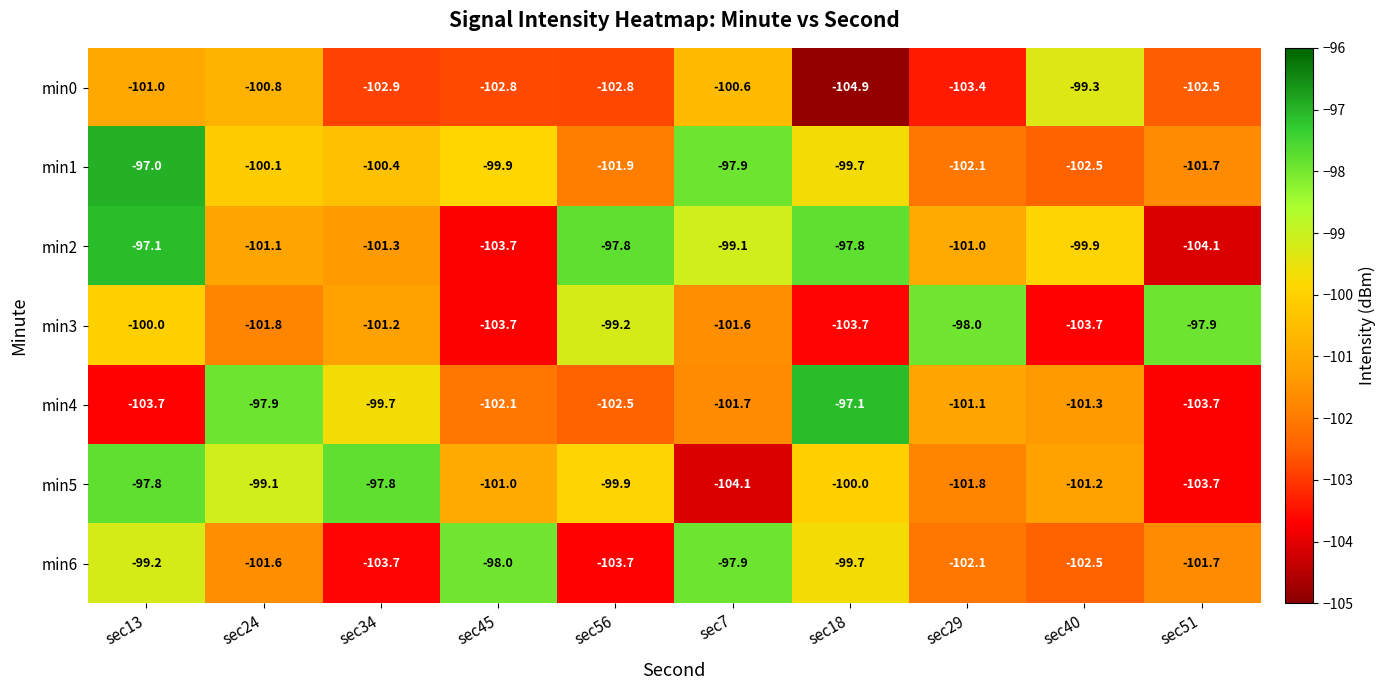

What is the minimum value for min4?

-103.7